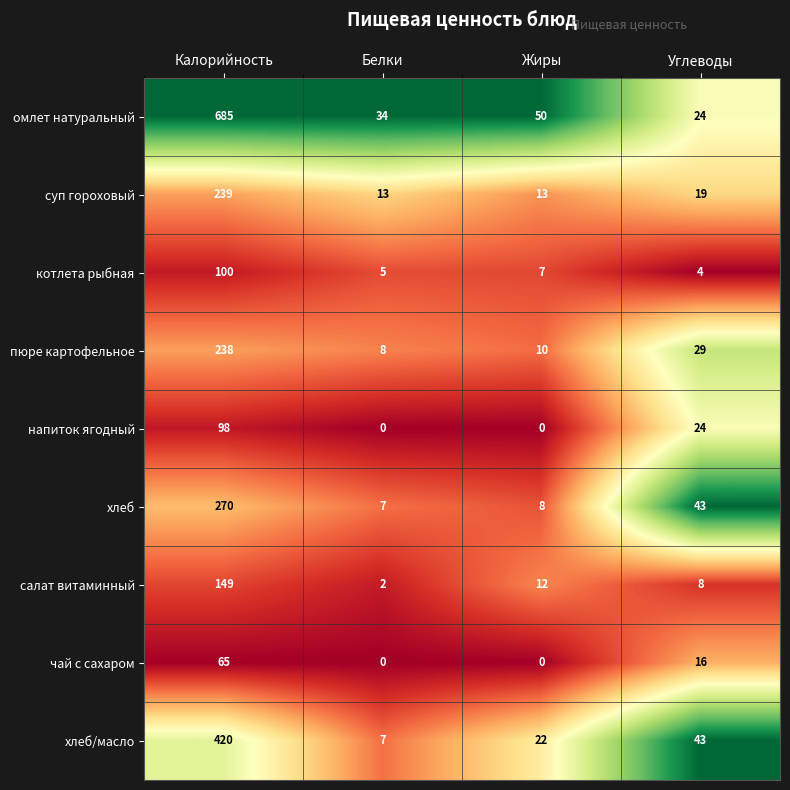

At which category does the chart reach its peak across all series?

Калорийность